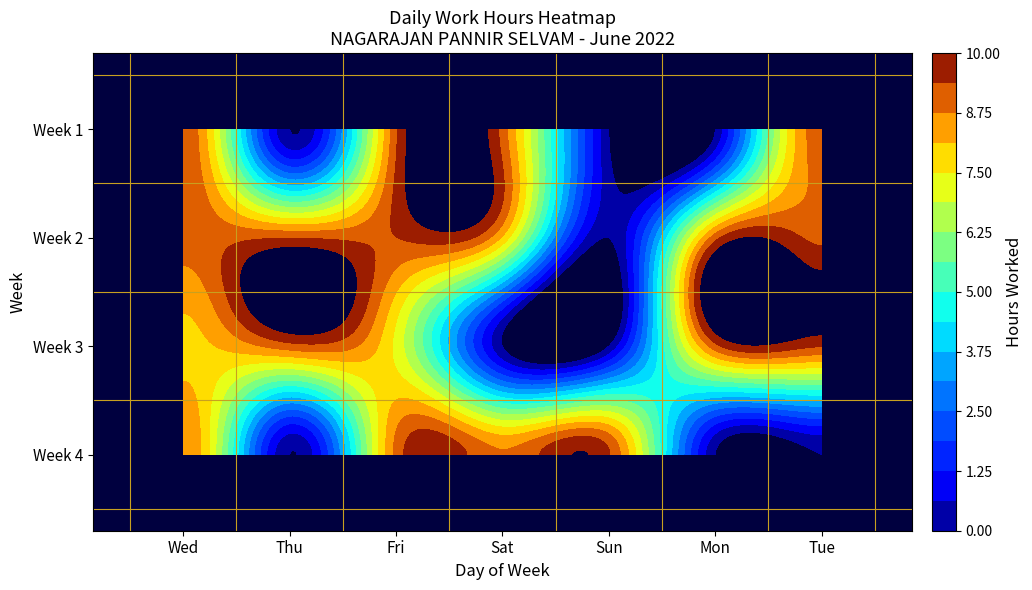

What is the highest value of the Week 1 series?

9.3